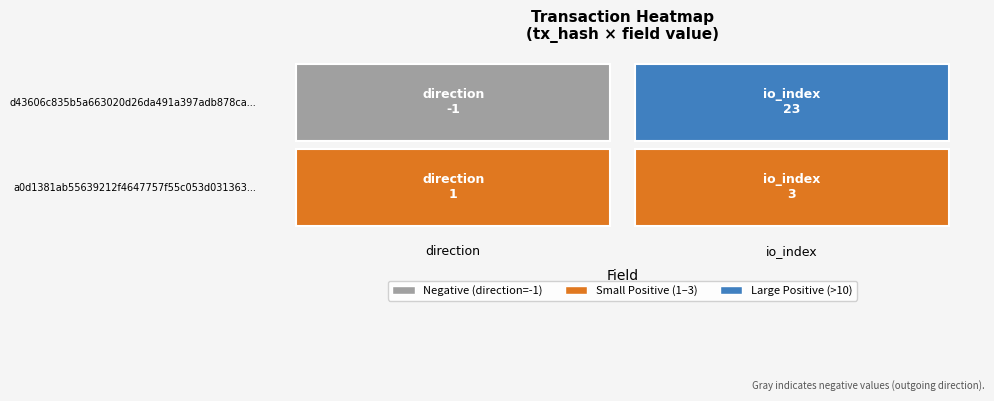

At how many categories does at least one series exceed 13?

1